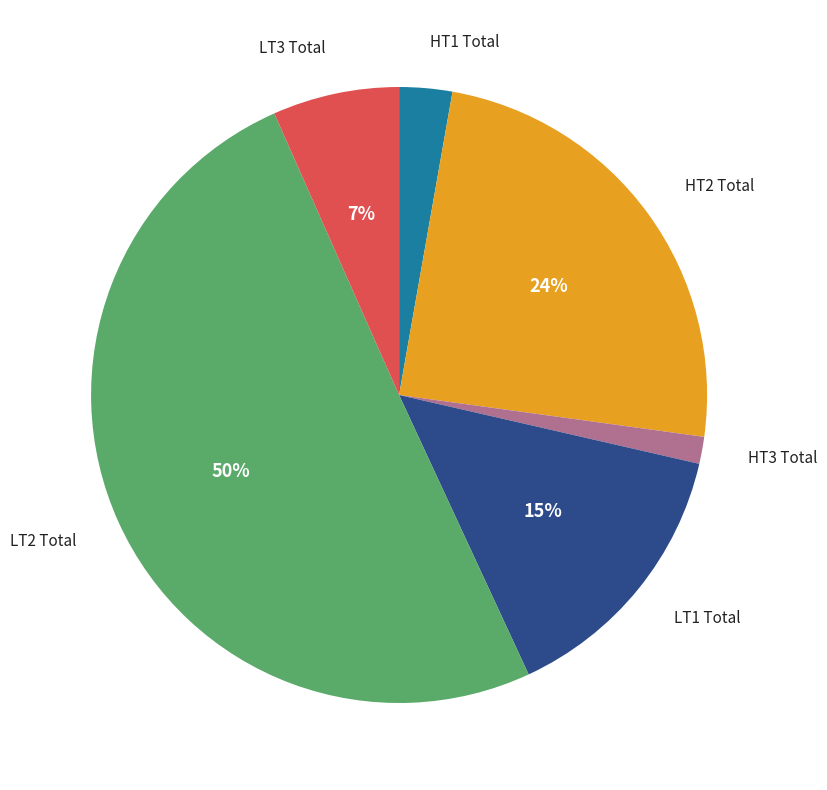

To the nearest percent, what is the difference between the largest and smallest slice percentages?

49%